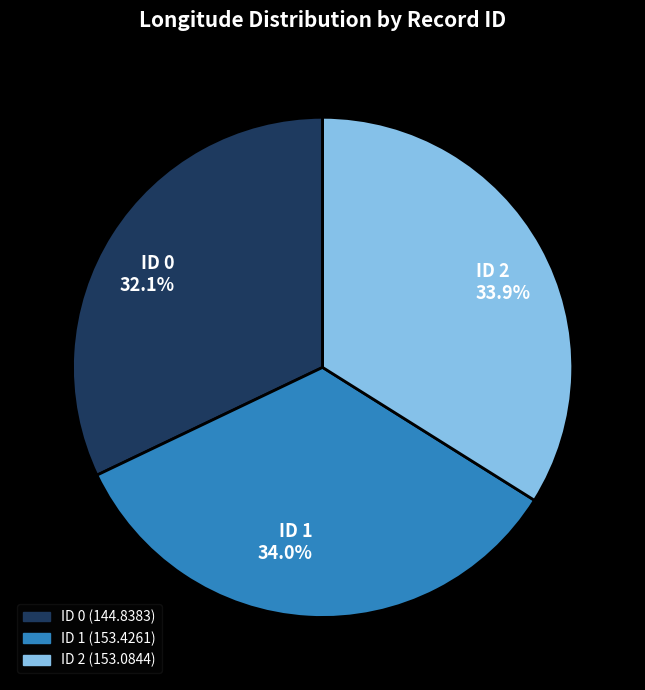

What is the smallest slice in the pie chart?

ID 0